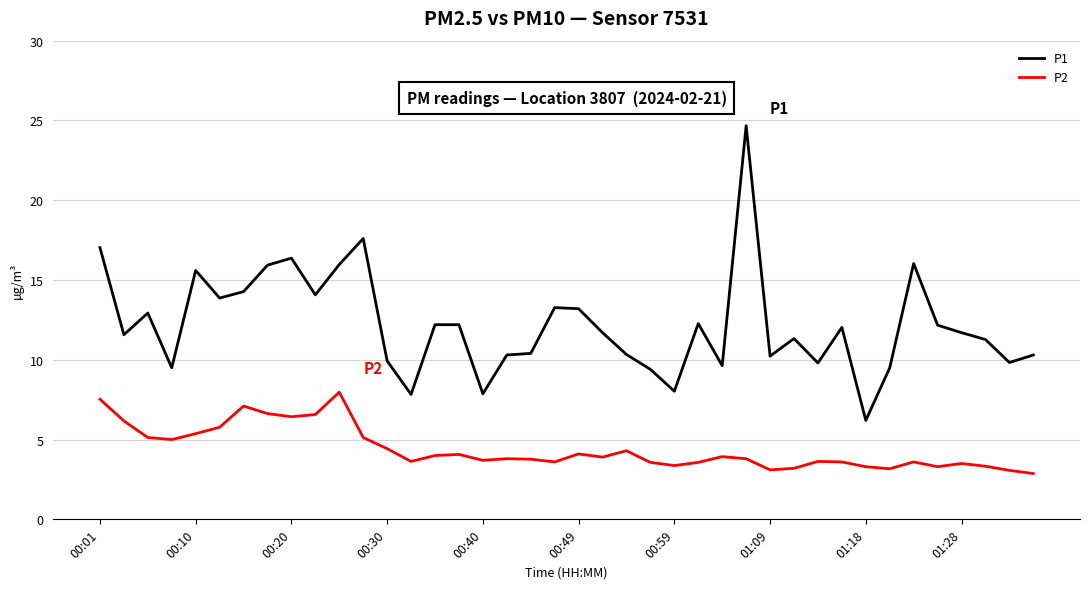

True or false: P2 and P1 intersect in this chart.

False